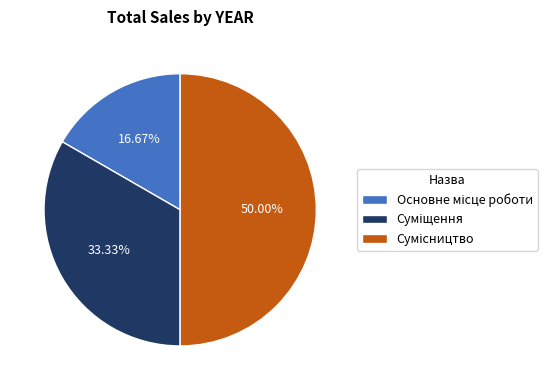

To the nearest percent, what is the average slice percentage?

33%